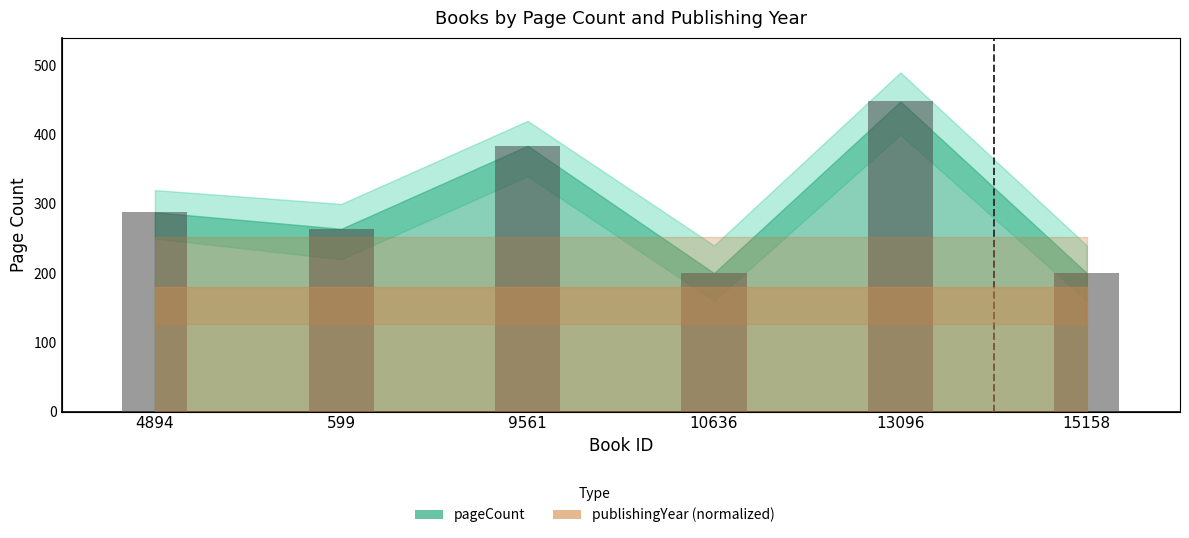

What is the sum of the values at 9561 and 10636?

584